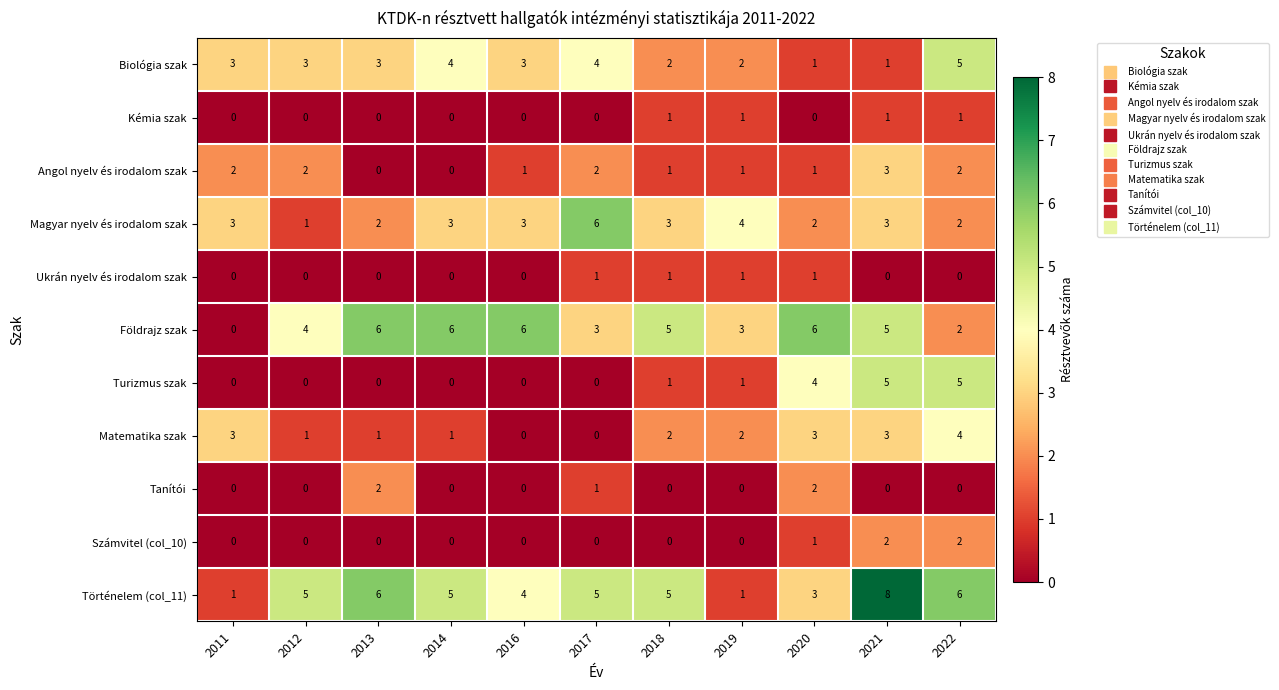

What is the difference between the Földrajz szak values at 2016 and 2017?

3